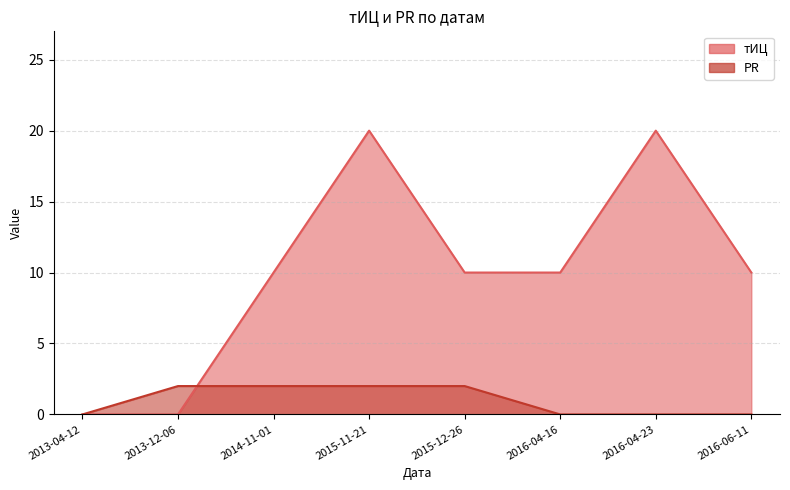

What is the value of the тИЦ point at the 6th from the left?

10